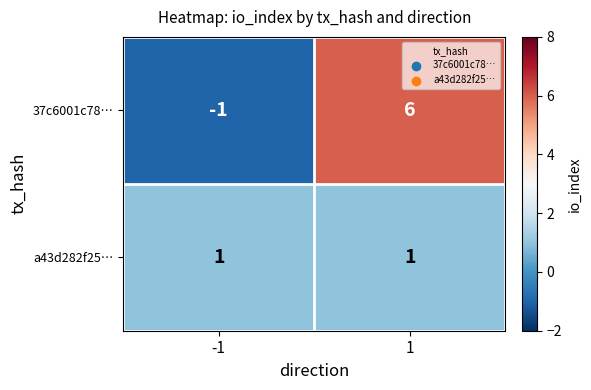

How many series are shown in this chart?

2